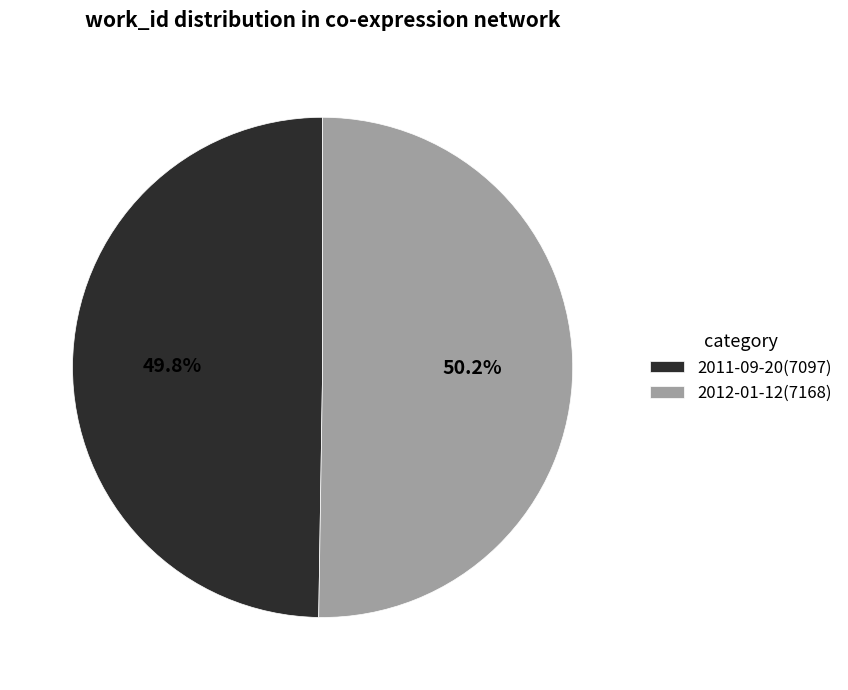

True or false: 2011-09-20 accounts for 35% of the total.

False